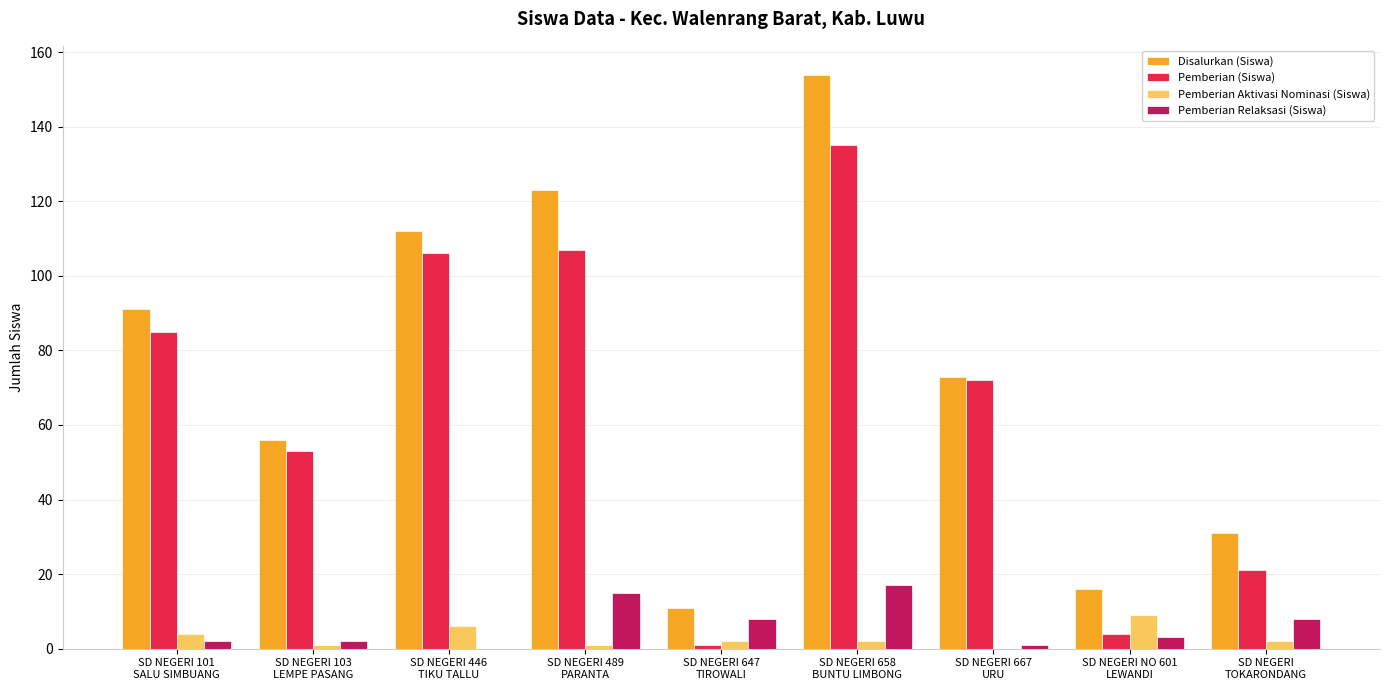

Which category has the highest value in the Pemberian Aktivasi Nominasi (Siswa) series?

SD NEGERI NO 601
LEWANDI